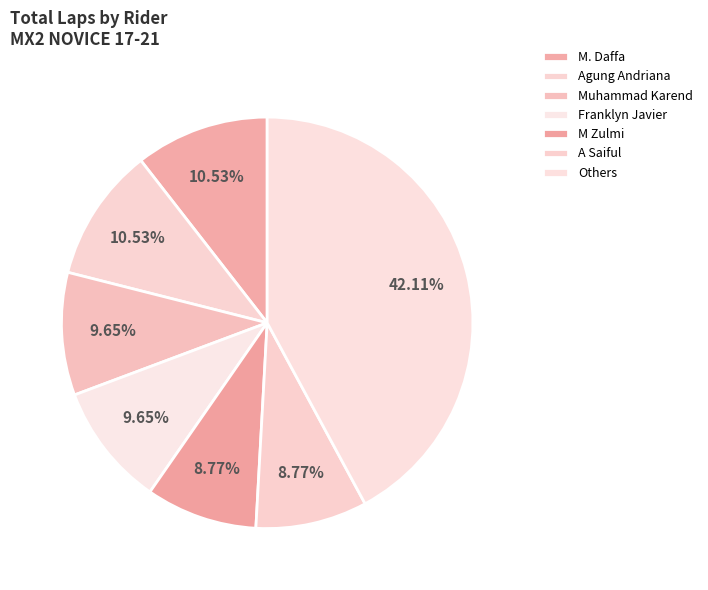

How many segments does this pie chart have?

7